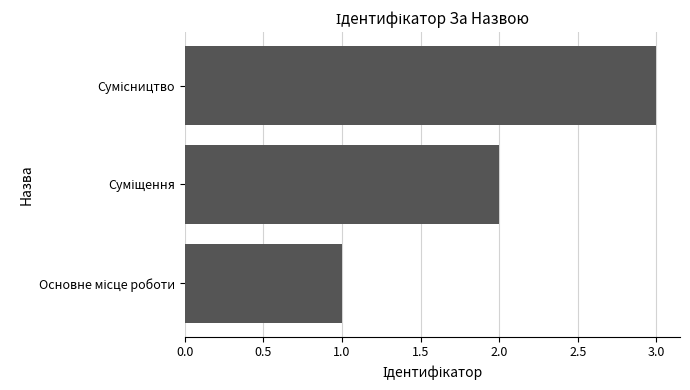

Does the chart contain stacked bars?

No